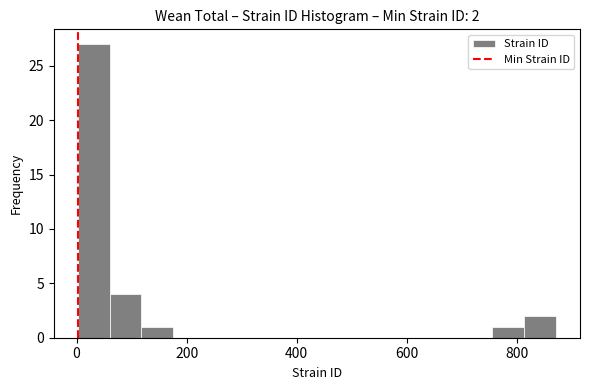

Around what value on the x-axis is the tallest bar? Give the approximate position of its centre, as read against the axis.

40